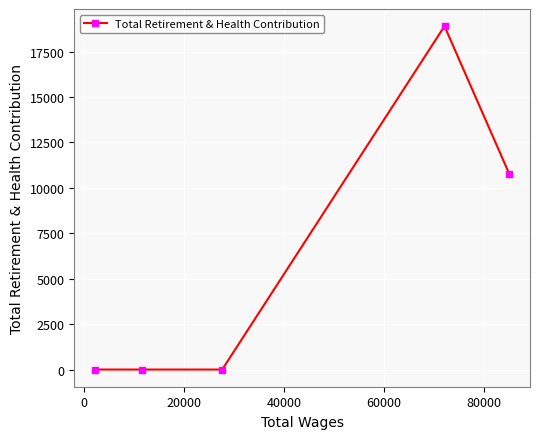

What is the maximum value shown in the chart?

18897